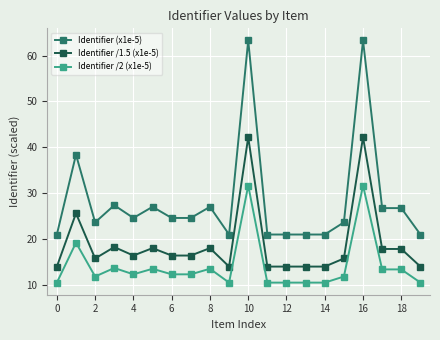

What is the average value of the Identifier /1.5 (x1e-5) series?

18.9